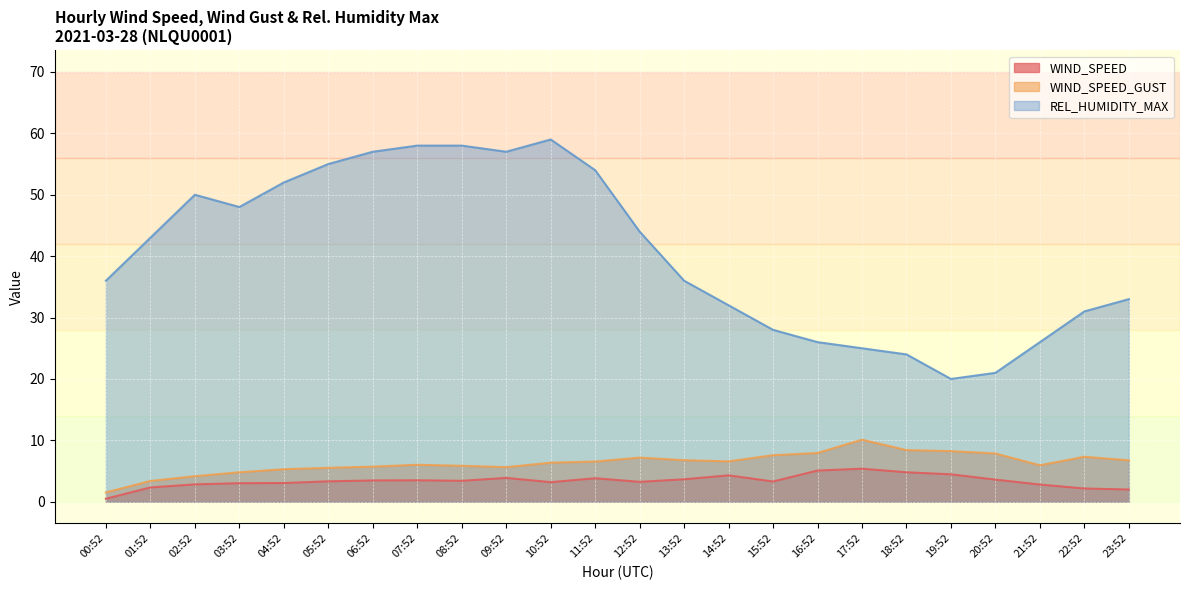

True or false: WIND_SPEED_GUST and WIND_SPEED cross at least once.

False